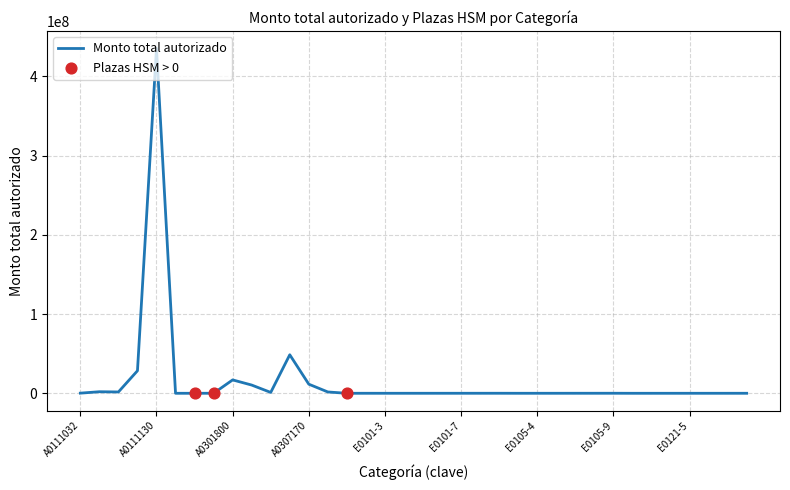

What is the maximum value shown in the chart?

435571567.2